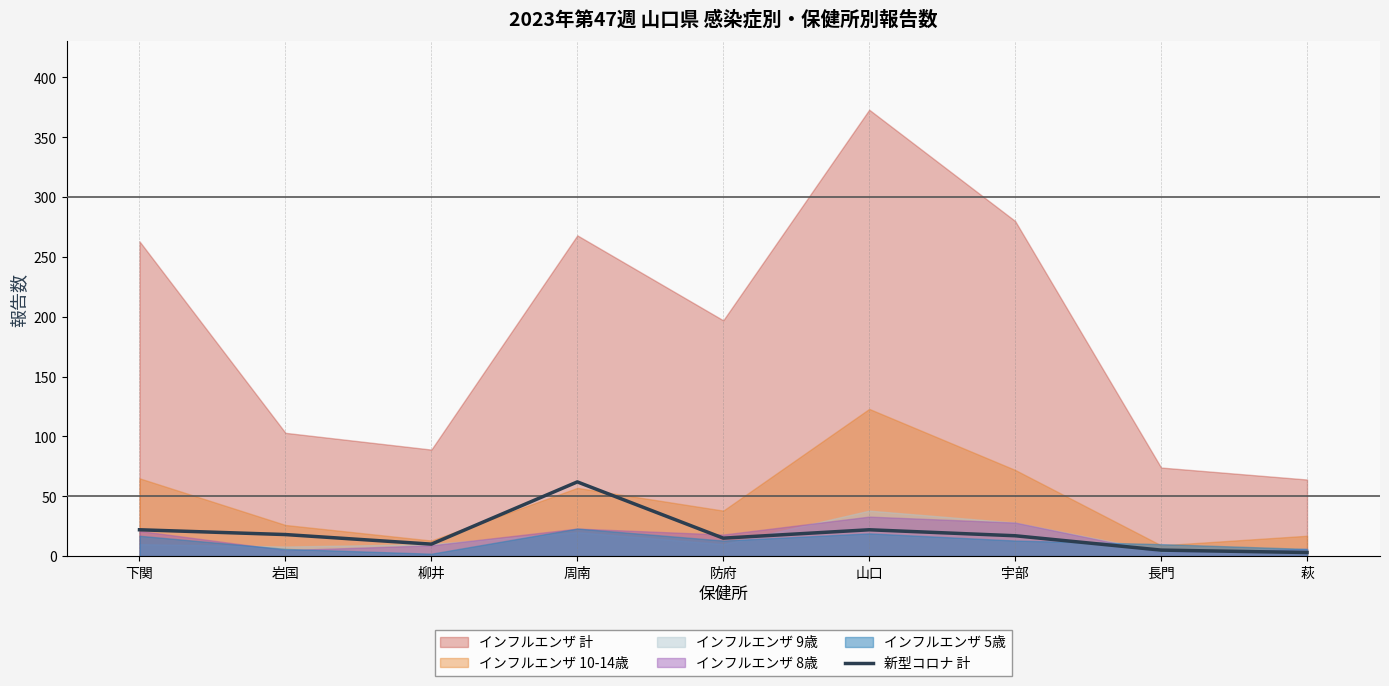

What is the label of the 4th point from the right?

山口